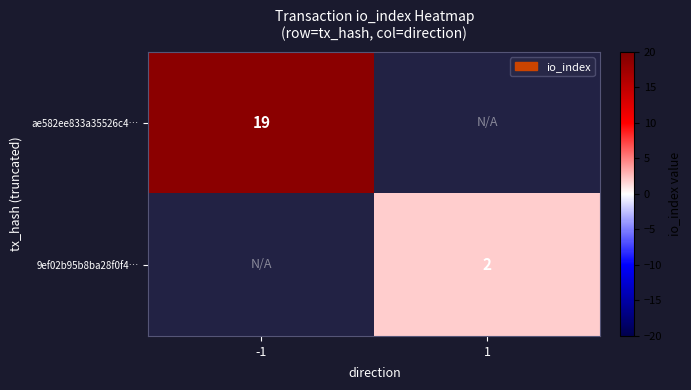

Is the value of 9ef02b95b8ba28f0f4… at 1 greater than the value of ae582ee833a35526c4… at -1?

No